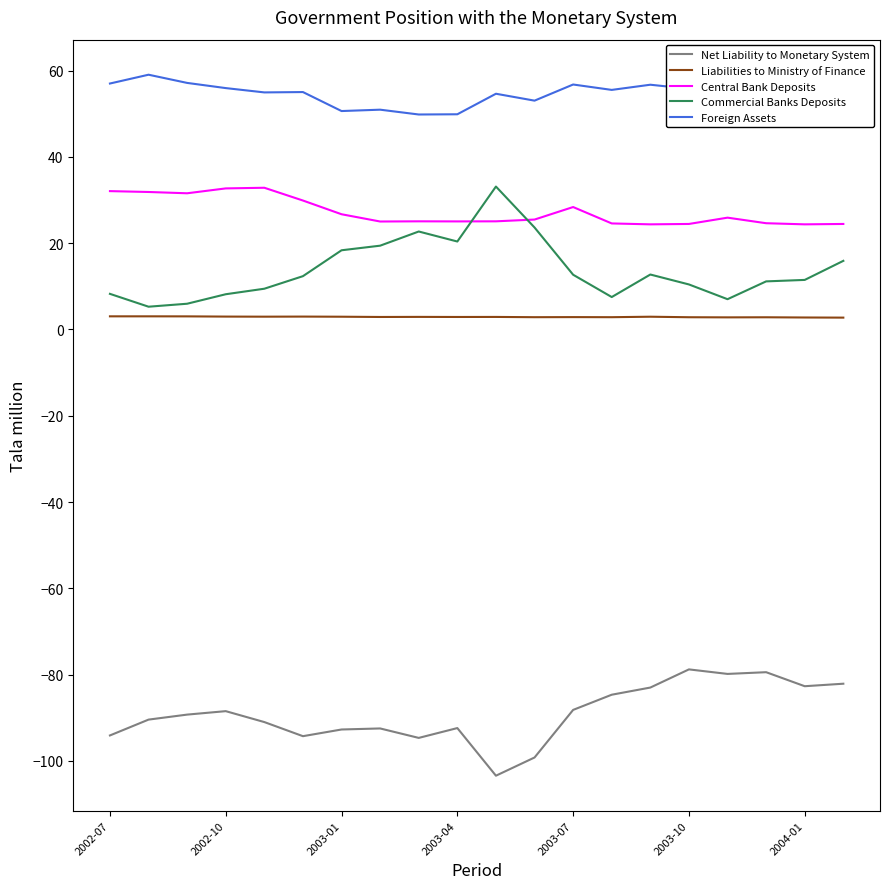

What is the difference between the second highest and second lowest values in the Net Liability to Monetary System series?

19.8